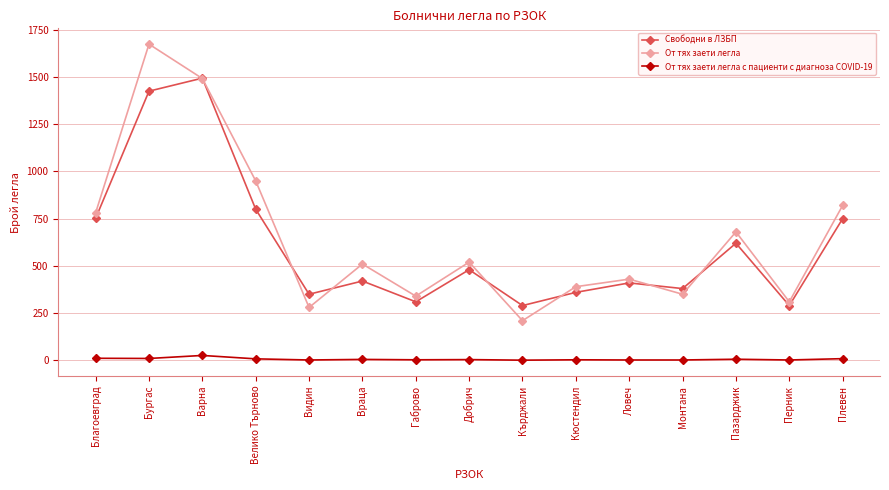

What is the difference between the second highest and second lowest values in the Свободни в ЛЗБП series?

1135